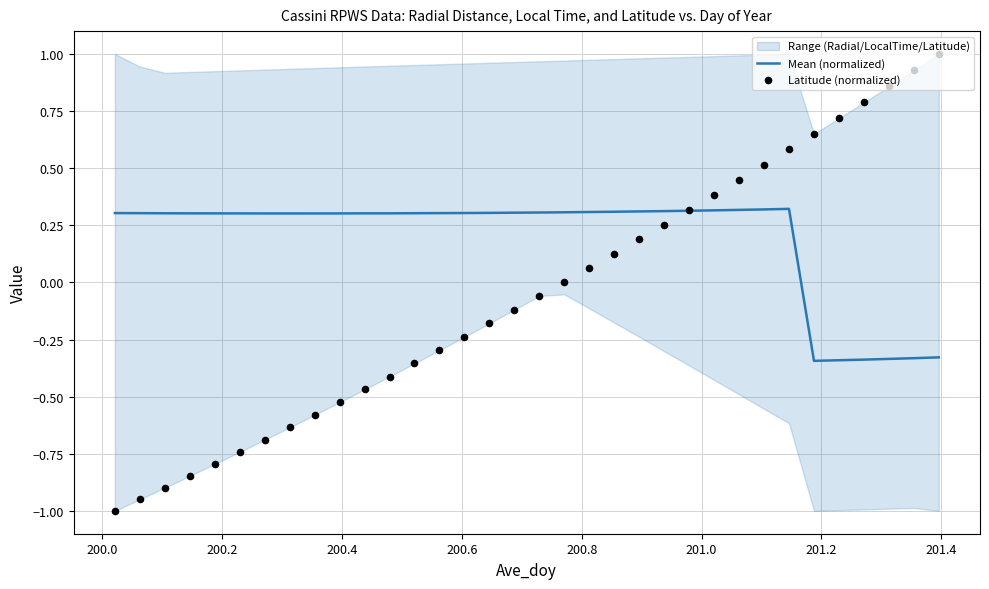

Which series contains the highest Y value?

Latitude (normalized)